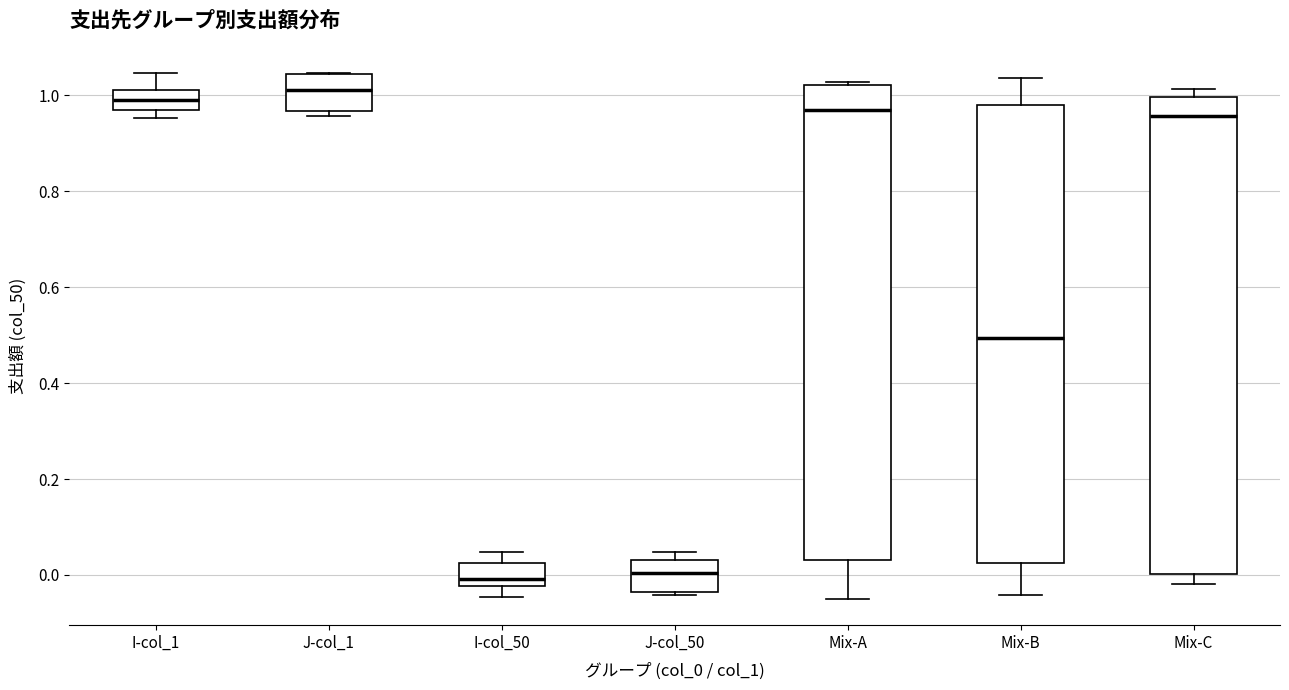

Reading left to right, read every box against the y-axis: the position of its median line, the range the box covers, and the ends of its whiskers. The values are not printed on the chart, so give them approximately, as read against the axis.

I-col_1: median 1.00, box 0.96 to 1.02, whiskers 0.96 (just below the box's lower edge) to 1.04
J-col_1: median 1.02, box 0.96 to 1.04, whiskers 0.96 (just below the box's lower edge) to 1.04
I-col_50: median 0.00, box -0.02 to 0.02, whiskers -0.04 to 0.04
J-col_50: median 0.00, box -0.04 to 0.04, whiskers -0.04 (just below the box's lower edge) to 0.04 (just above the box's upper edge)
Mix-A: median 0.96, box 0.04 to 1.02, whiskers -0.04 to 1.02 (just above the box's upper edge)
Mix-B: median 0.50, box 0.02 to 0.98, whiskers -0.04 to 1.04
Mix-C: median 0.96, box 0.00 to 1.00, whiskers -0.02 to 1.02